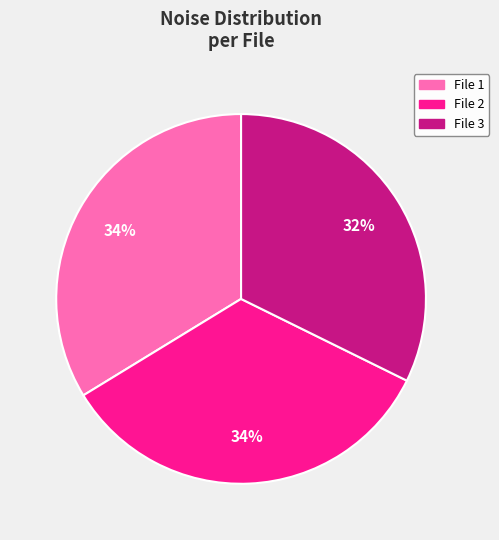

To the nearest percent, what is the difference between the largest and smallest slice percentages?

2%